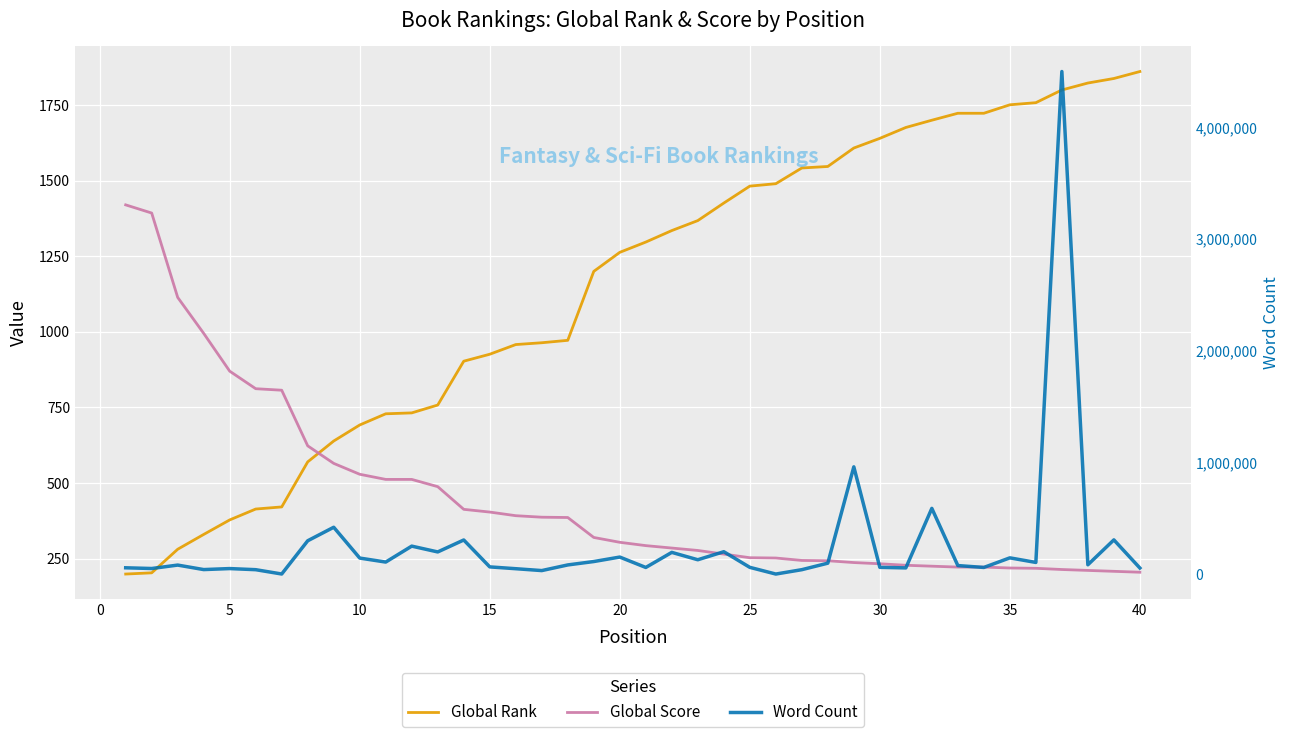

What is the lowest value of the Global Score series?

205